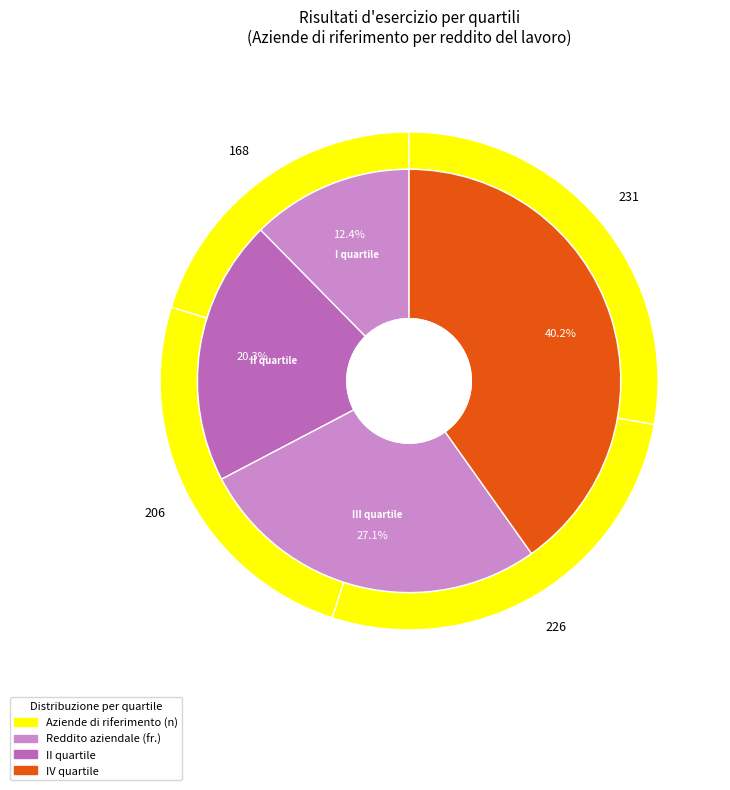

Which has a higher value, II quartile (25-50%) or IV quartile
(75-100%)?

IV quartile
(75-100%)